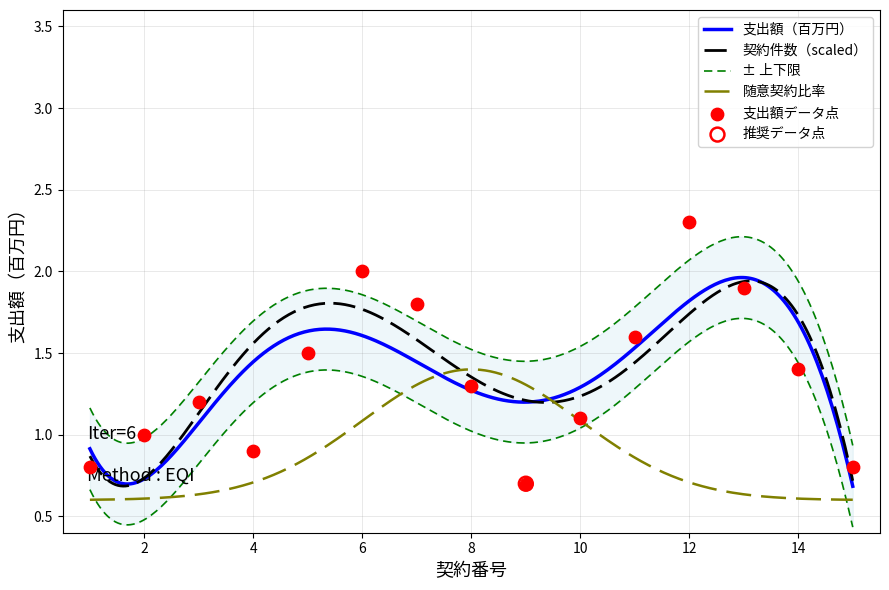

What is the change in value from 8 to 9?

-0.6